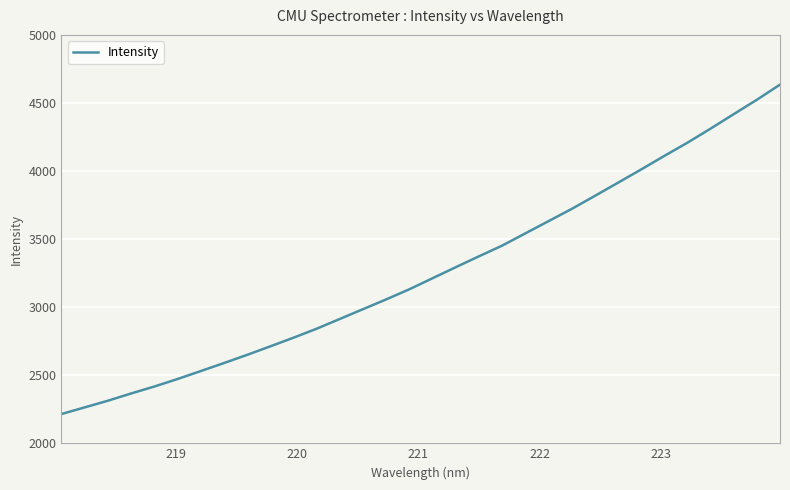

What is the greatest value displayed?

4634.7